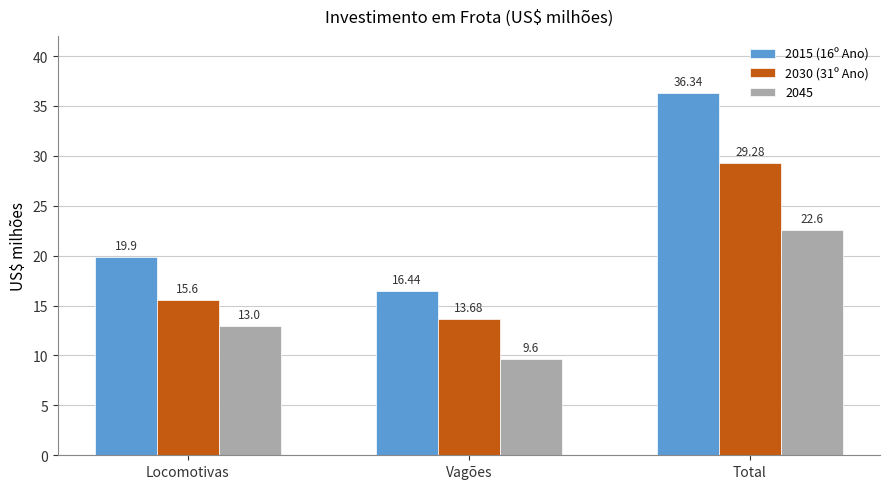

At which label does 2030 (31º Ano) first exceed 15?

Locomotivas